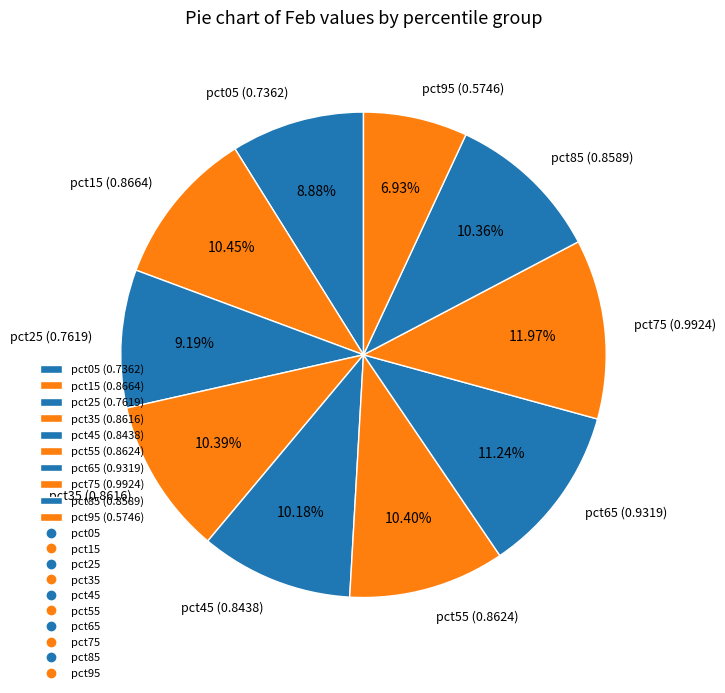

How many segments does this pie chart have?

10